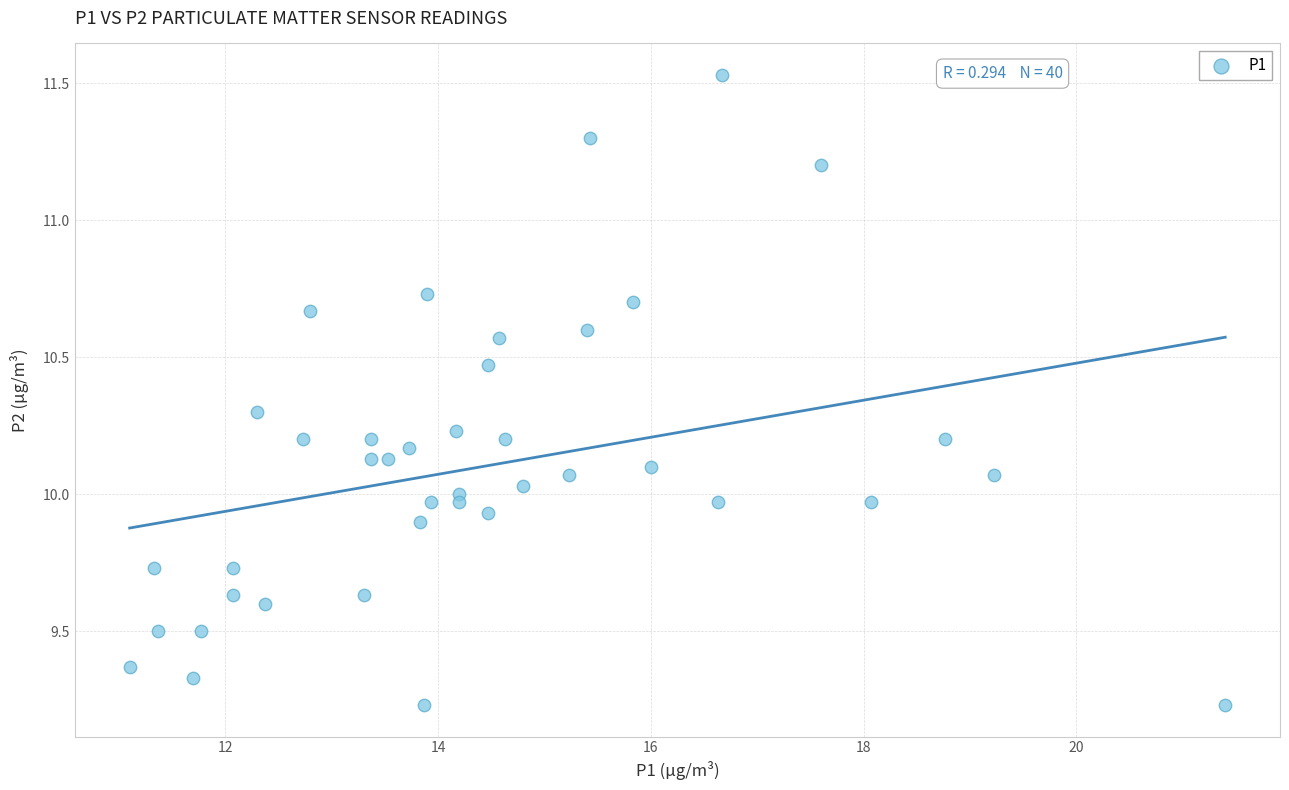

What is the range of X values (max minus min)?

10.3